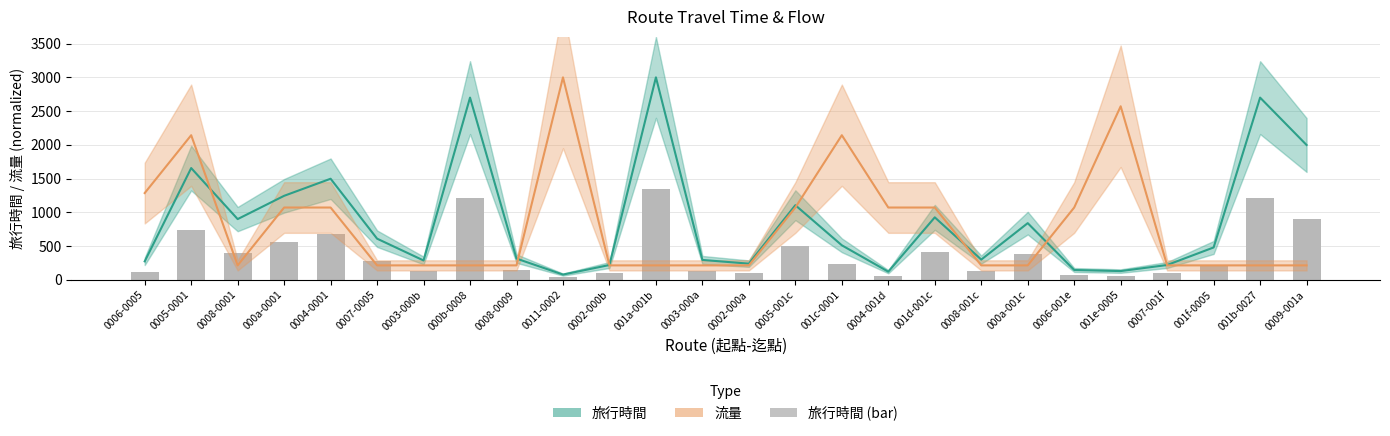

What is the label of the 21st bar from the right?

0007-0005